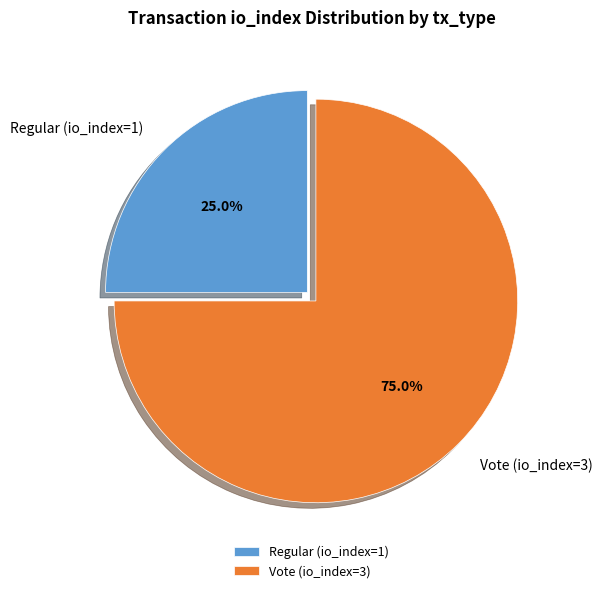

Count the number of slices in the pie.

2